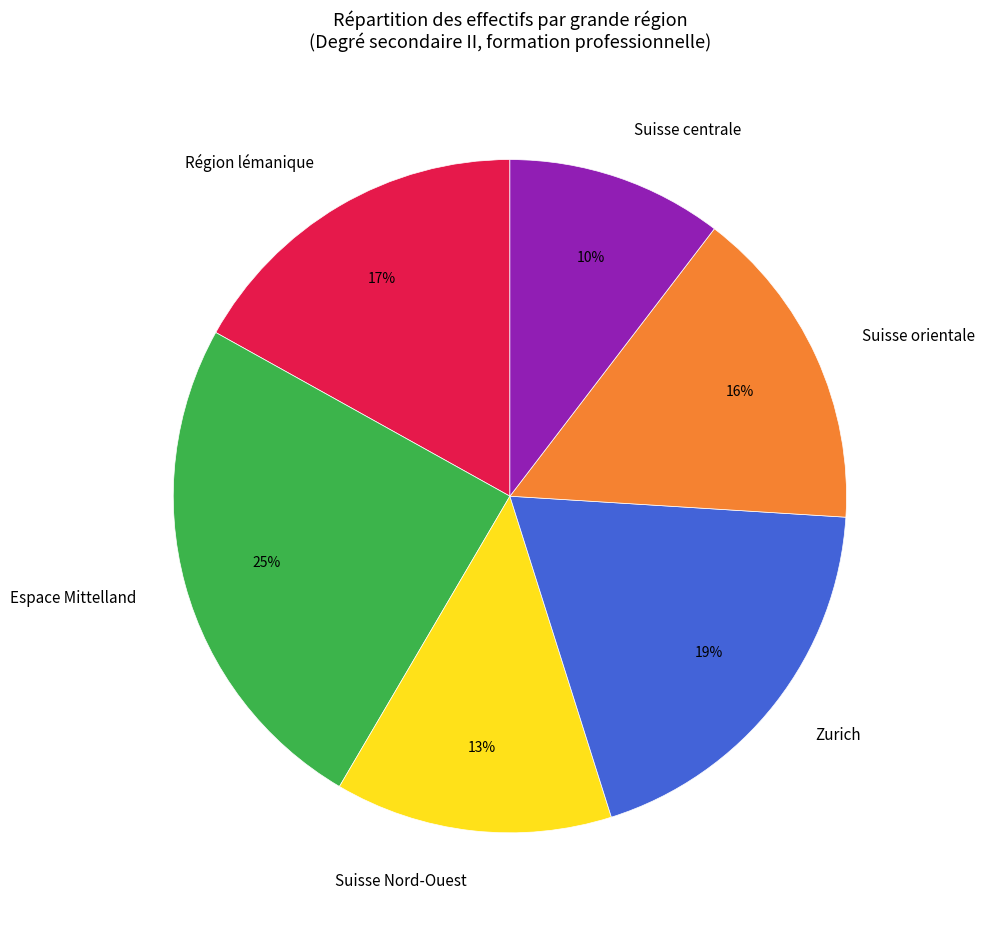

Is Suisse centrale the majority of the pie?

No